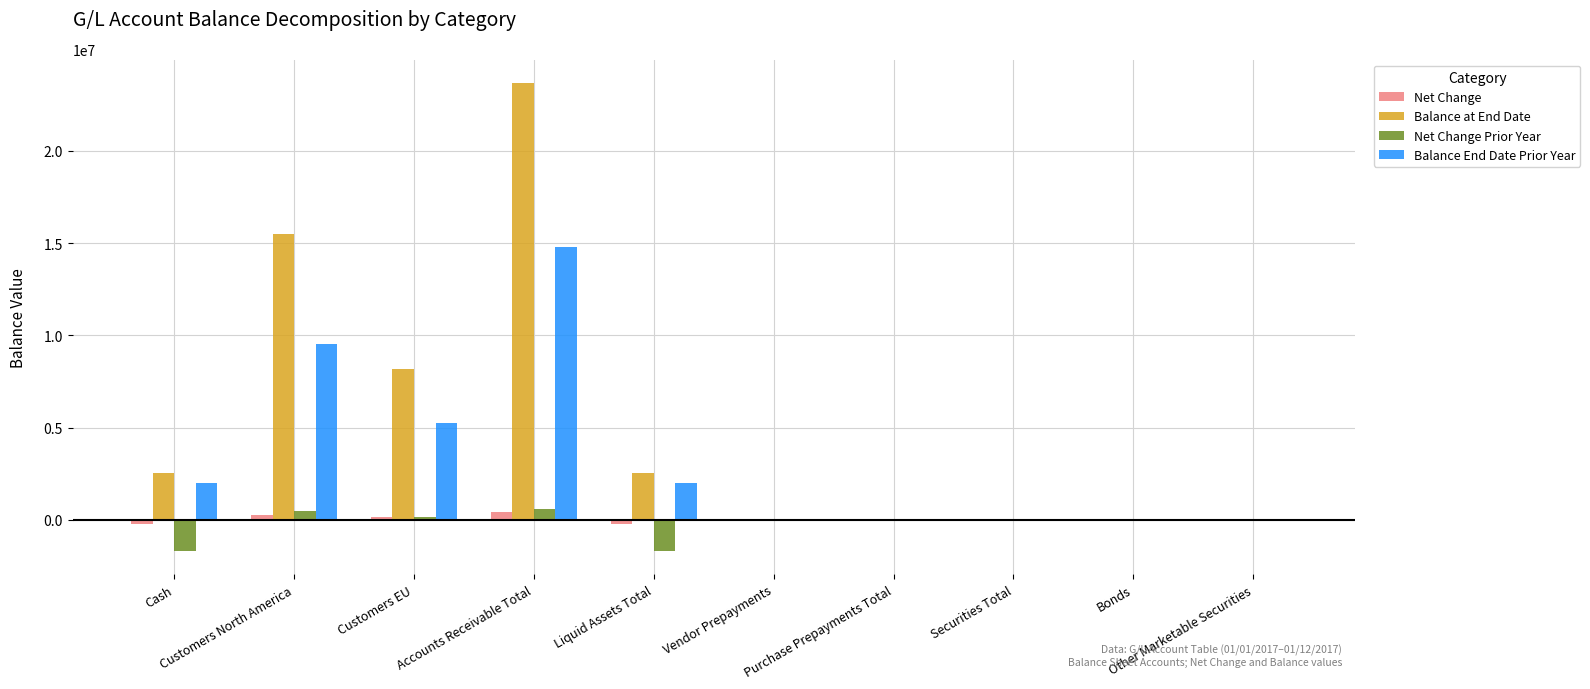

How many bars are there in each group?

4